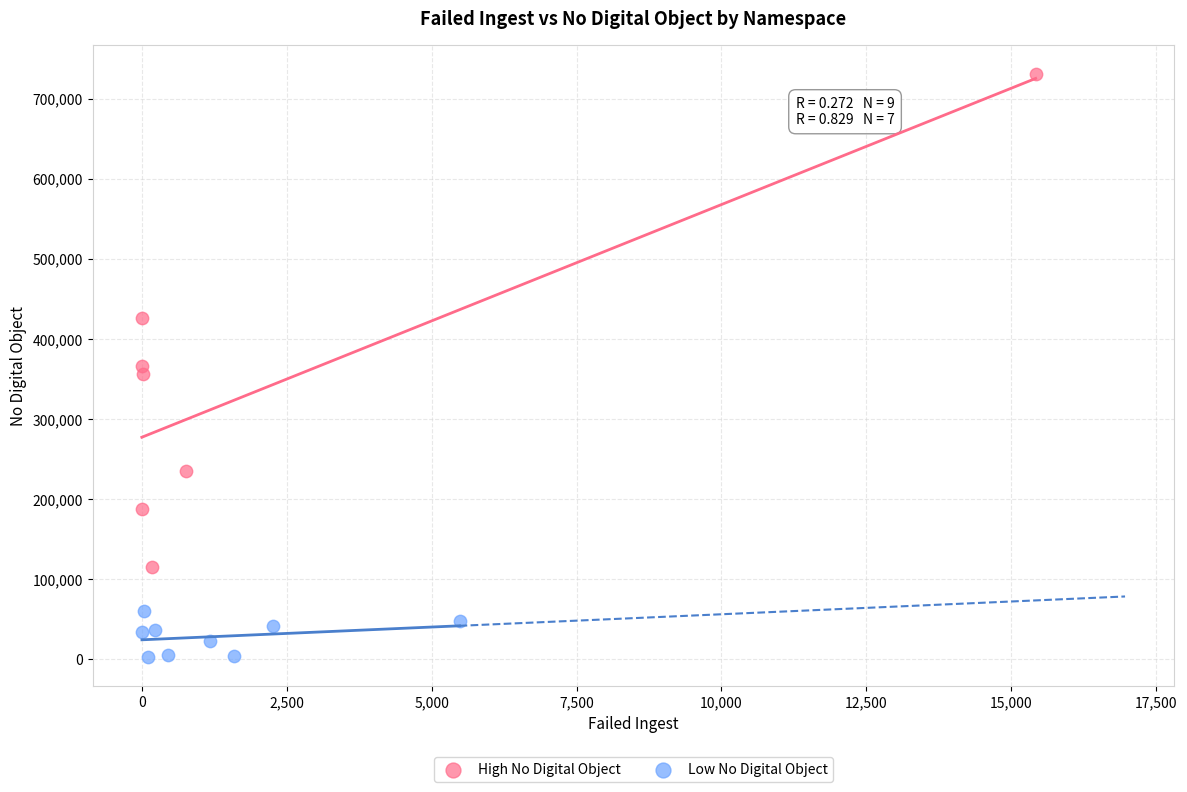

Which series reaches the maximum Y coordinate?

High No Digital Object